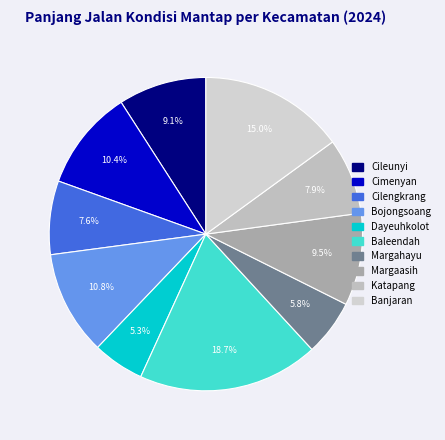

To the nearest percent, what percentage of the pie is Bojongsoang?

11%